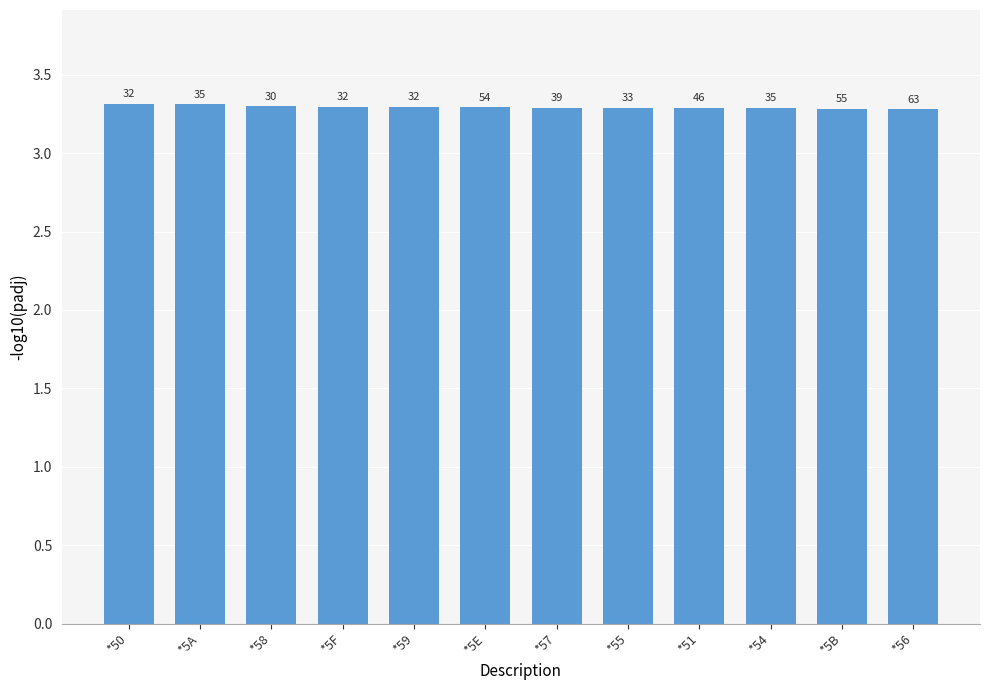

How many bars are there in total?

12